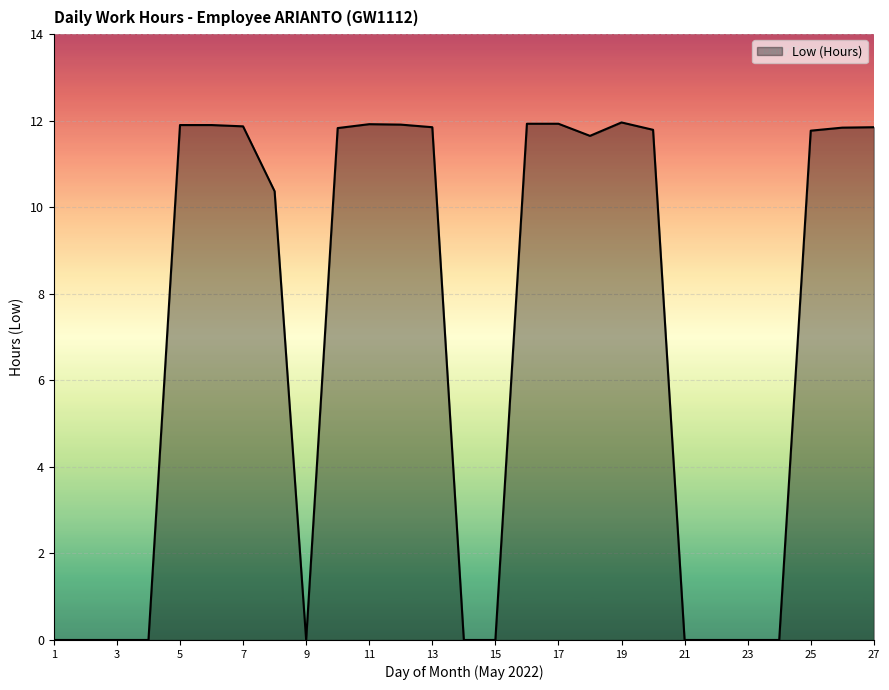

What is the average value?

7.0